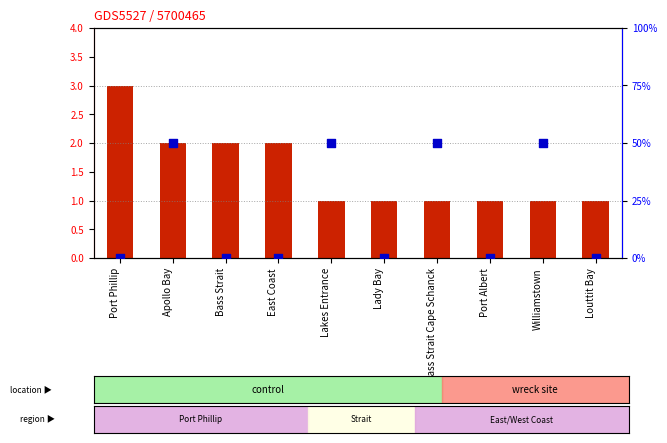

What are all the series names shown in the legend?

transformed count, percentile rank within the sample